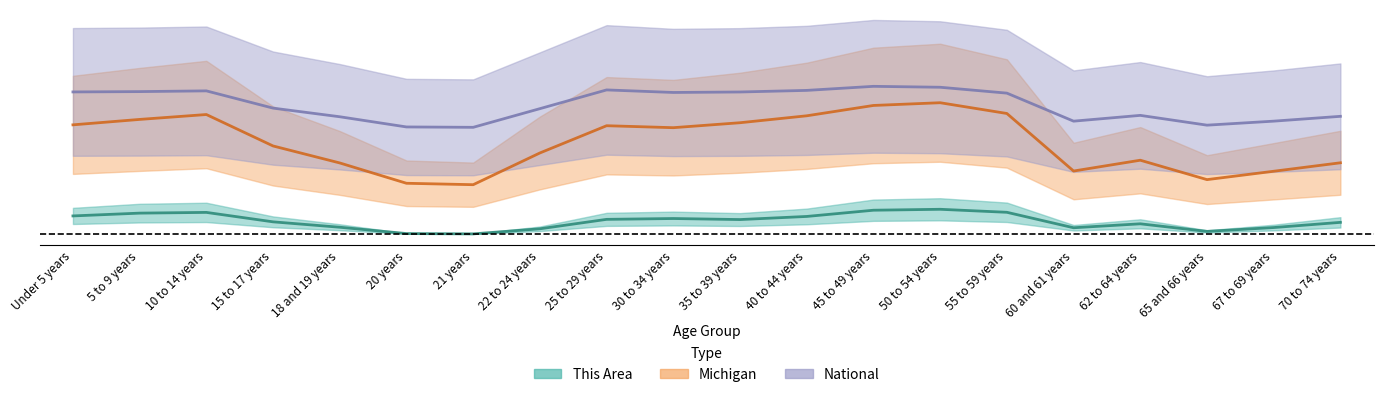

Which series has the largest total across all categories?

National